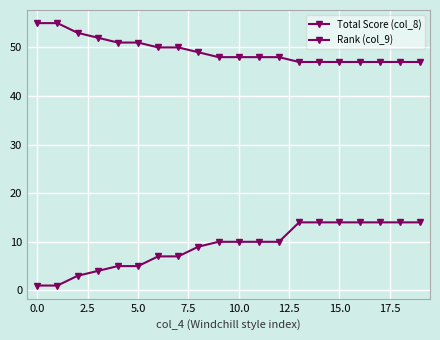

Does the chart display data point markers on the line(s)?

Yes